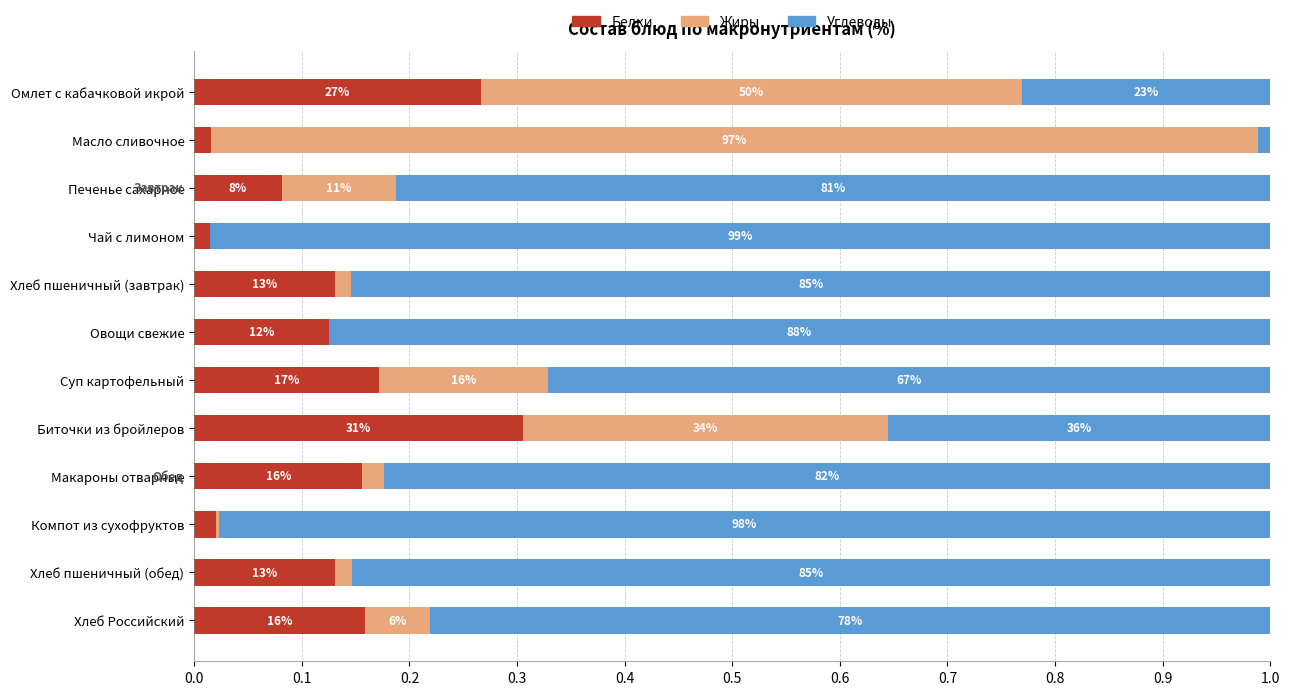

What are all the series names shown in the legend?

Белки, Жиры, Углеводы